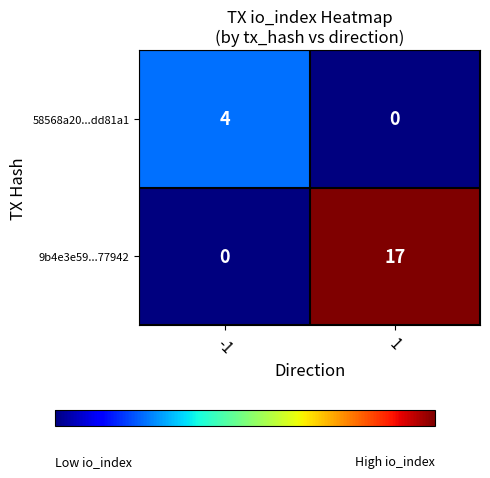

Rank the series at 1 from lowest to highest value.

58568a20...dd81a1, 9b4e3e59...77942